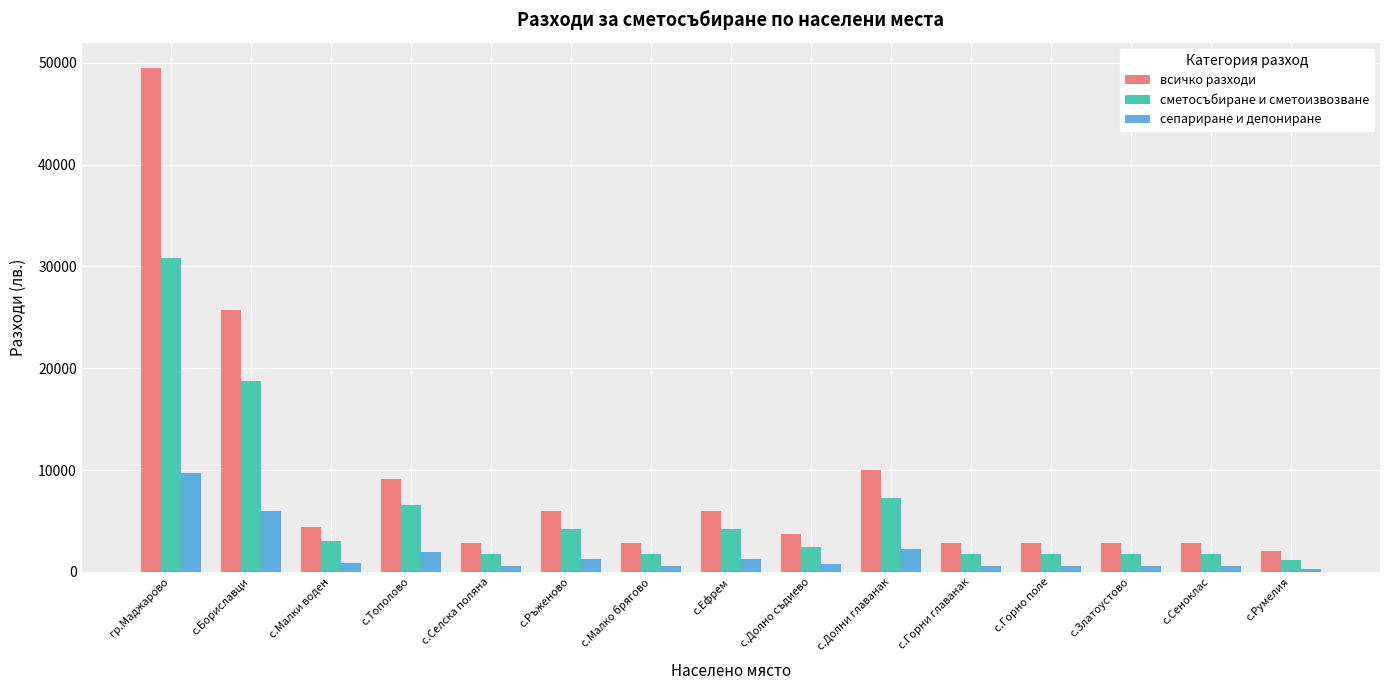

List the series in order of their peak value, highest first.

всичко разходи, сметосъбиране и сметоизвозване, сепариране и депониране